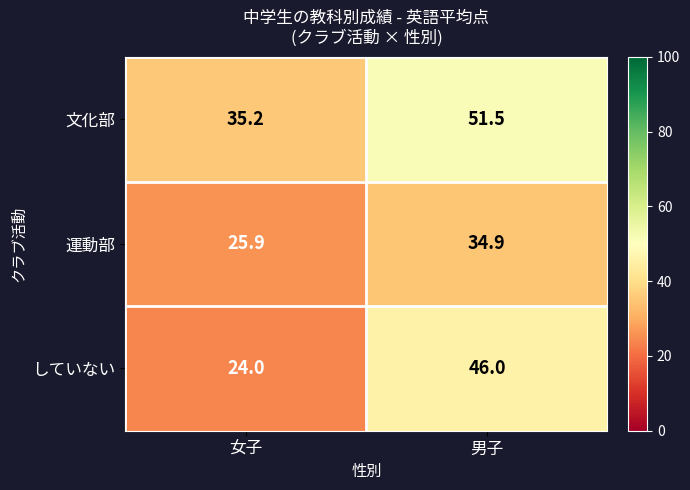

Which series changed the most between 女子 and 男子?

していない